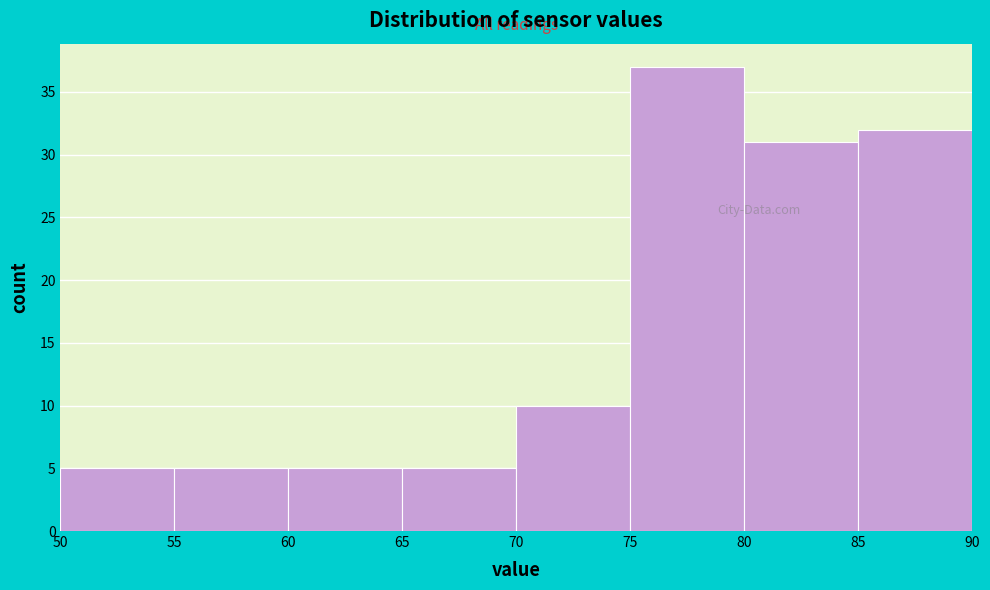

Reading left to right, transcribe this chart: for each bar, give the range it covers on the x-axis and its height. The values are not printed on the chart, so give them approximately, as read against the axis.

50 to 55: 5
55 to 60: 5
60 to 65: 5
65 to 70: 5
70 to 75: 10
75 to 80: 37
80 to 85: 31
85 to 90: 32